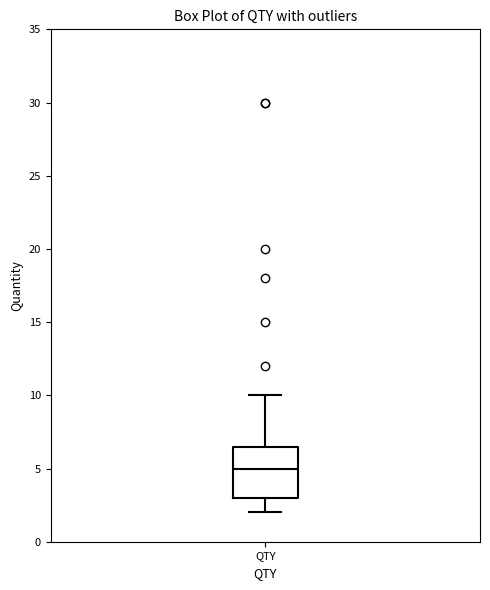

Transcribe this box plot: give where the median line is, the range the box spans, and where the two whiskers end, as read against the y-axis. The values are not printed on the chart, so give them approximately, as read against the axis.

median 5.0, box 3.0 to 6.5, whiskers 2.0 to 10.0